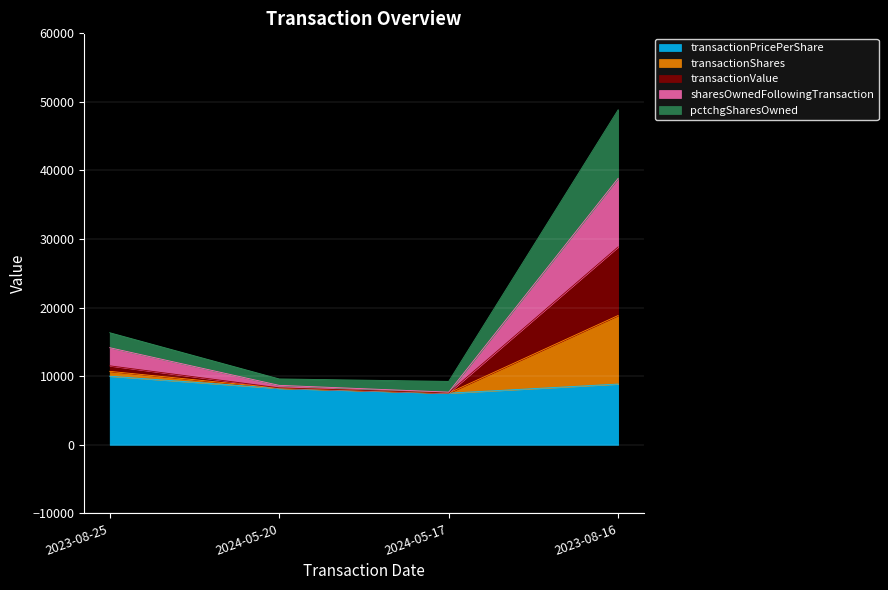

What is the maximum value for transactionPricePerShare?

10000.0